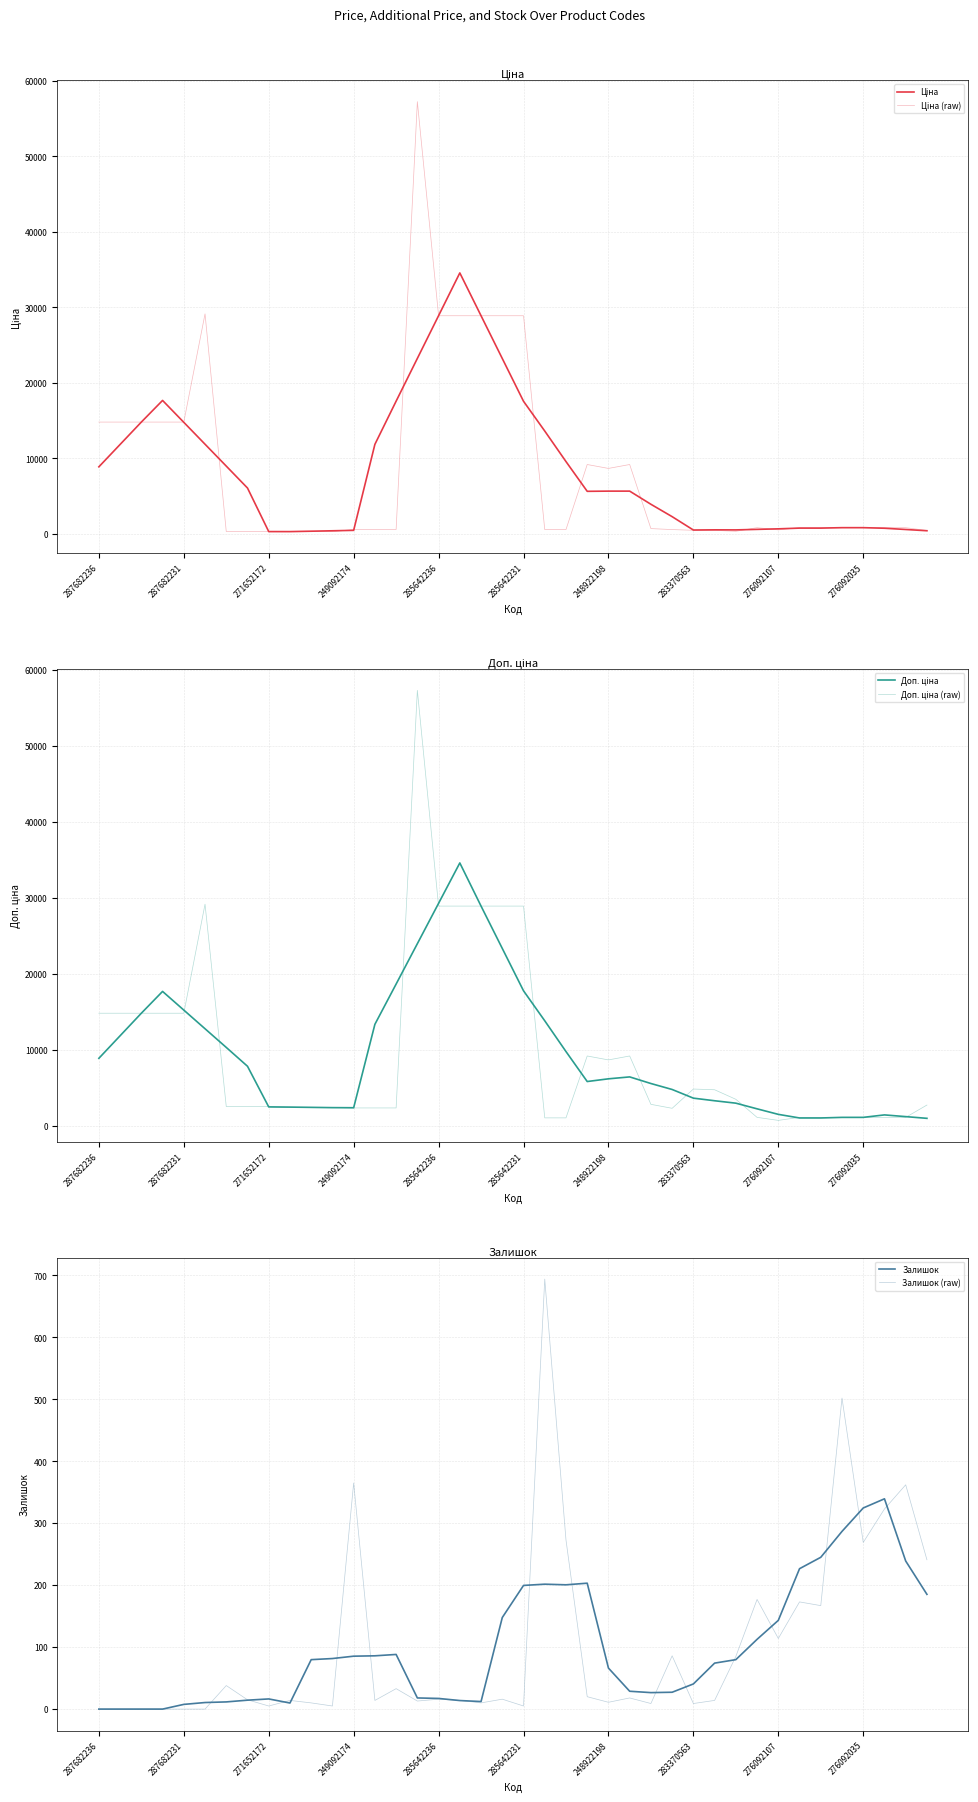

Reading left to right, what are all the values shown in this chart?

Ціна: 8890.6	11854.1	14817.6	17684.5	14784.7	11884.8	8985.0	6082.3	312.6	309.8	364.4	419.1	476.6	11867.4	17586.9	23248.9	28910.9	34572.9	28901.7	23237.0	17572.2	13631.2	9586.7	5645.7	5672.0	5672.4	3930.1	2289.4	520.2	544.5	536.6	605.9	677.0	773.3	773.3	831.5	831.5	756.8	590.5	424.2
Ціна (raw): 14817.6	14817.6	14817.6	14817.6	14817.6	29152.3	318.3	318.3	318.3	304.1	304.1	304.1	591.6	591.6	591.6	57258.0	28901.7	28901.7	28901.7	28901.7	28901.7	578.1	578.1	9196.3	8679.5	9196.3	710.0	579.8	485.1	475.7	350.2	831.5	540.5	831.5	831.5	831.5	831.5	831.5	831.5	457.9
Доп. ціна: 8890.6	11854.1	14817.6	17684.5	15230.3	12776.1	10321.8	7844.9	2501.0	2478.2	2442.3	2406.3	2393.0	13358.1	18651.8	23958.9	29265.9	34572.9	28901.7	23333.3	17765.0	13823.9	9779.5	5838.4	6194.4	6446.2	5577.2	4792.7	3653.9	3311.3	2993.9	2248.9	1522.9	1047.8	1047.8	1126.7	1126.7	1450.9	1225.5	1000.2
Доп. ціна (raw): 14817.6	14817.6	14817.6	14817.6	14817.6	29152.3	2546.4	2546.4	2546.4	2432.8	2432.8	2432.8	2366.5	2366.5	2366.5	57258.0	28901.7	28901.7	28901.7	28901.7	28901.7	1060.0	1060.0	9196.3	8679.5	9196.3	2839.8	2319.2	4851.4	4756.7	3502.5	1126.7	732.0	1126.7	1126.7	1126.7	1126.7	1126.7	1126.7	2747.5
Залишок: 0.0	0.0	0.0	0.0	7.6	10.6	11.6	14.4	16.4	9.8	79.8	81.6	85.4	86.0	88.2	18.0	17.2	13.8	12.2	147.8	199.6	201.6	200.6	203.2	66.2	28.8	26.6	27.2	40.6	74.2	79.8	112.6	143.2	226.6	245.0	286.8	324.6	339.4	239.0	185.2
Залишок (raw): 0.0	0.0	0.0	0.0	0.0	0.0	38.0	15.0	5.0	14.0	10.0	5.0	365.0	14.0	33.0	13.0	16.0	14.0	10.0	16.0	5.0	694.0	273.0	20.0	11.0	18.0	9.0	86.0	9.0	14.0	85.0	177.0	114.0	173.0	167.0	502.0	269.0	323.0	362.0	241.0